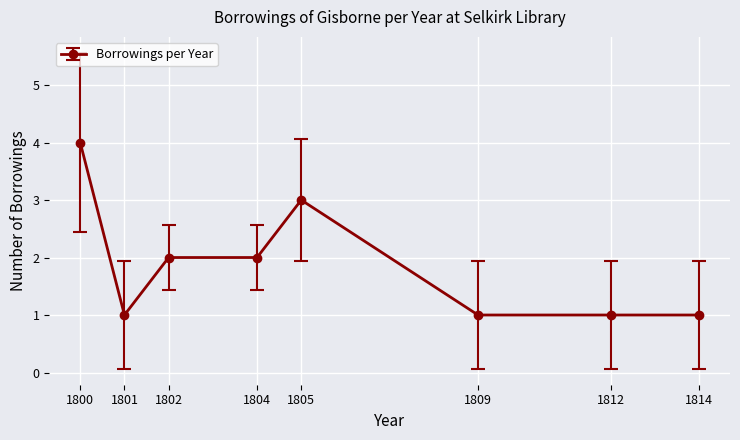

At which category does the data reach its first local valley?

1801